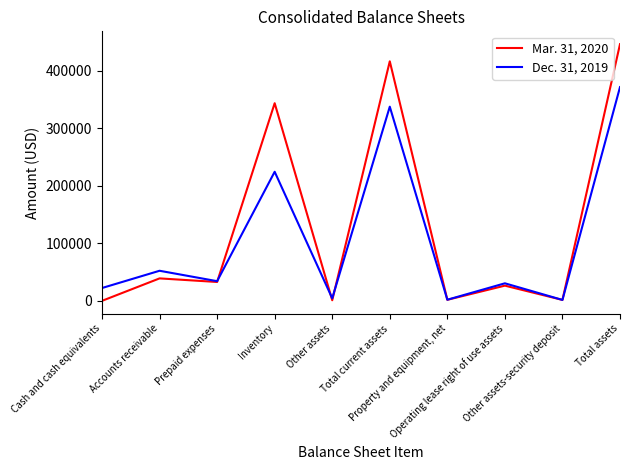

How many interior local valleys does the Dec. 31, 2019 series have?

4